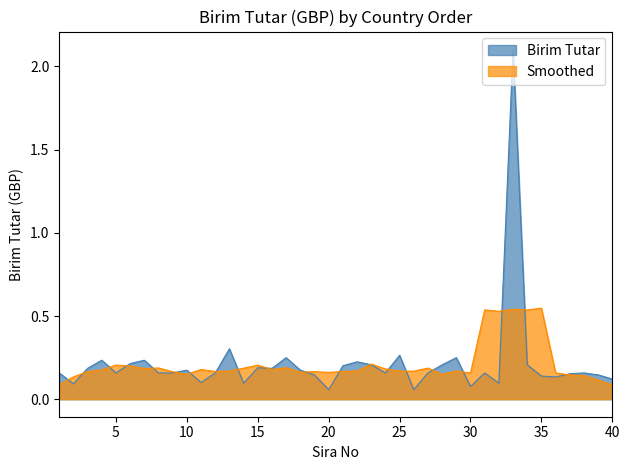

At which category does the data reach its first local valley?

2